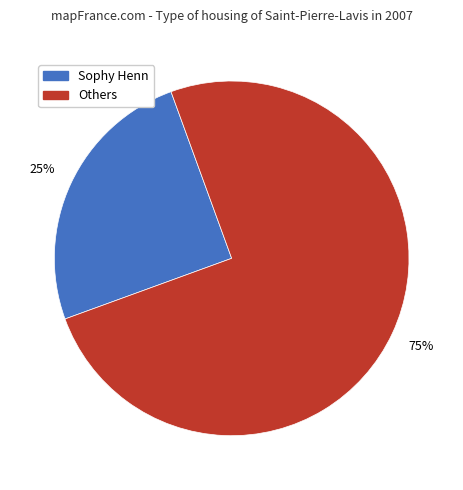

Is there any slice that represents more than half of the pie?

Yes